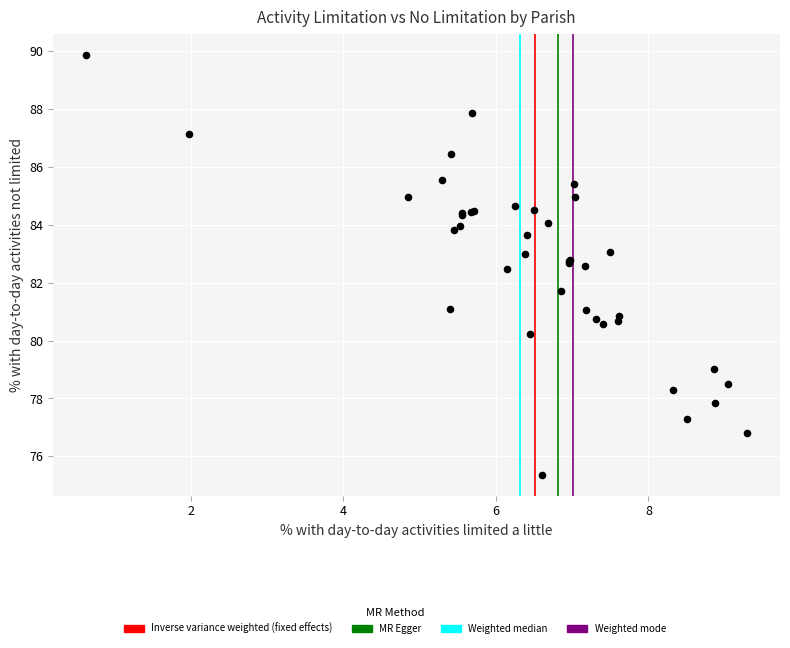

What Y value in the scatter plot is closest to 82?

81.7